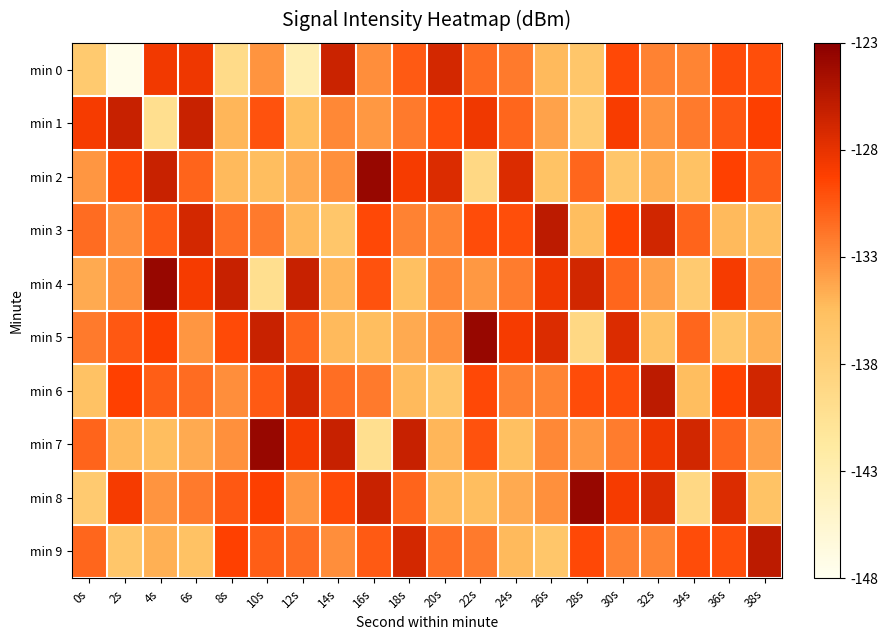

Between 28s and 30s, which series saw the biggest shift?

min 5